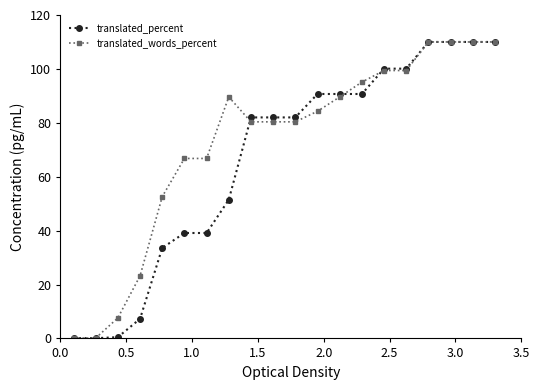

What is the value of the translated_percent point at the 6th from the left?

39.1